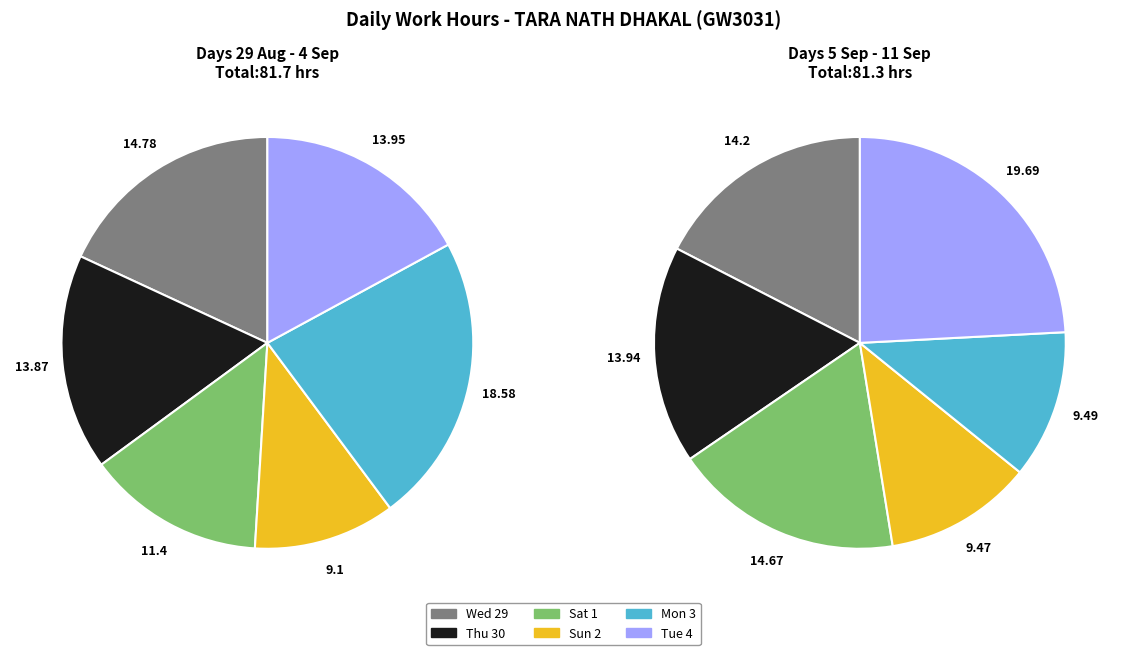

Which series has the largest range (max minus min)?

Mon